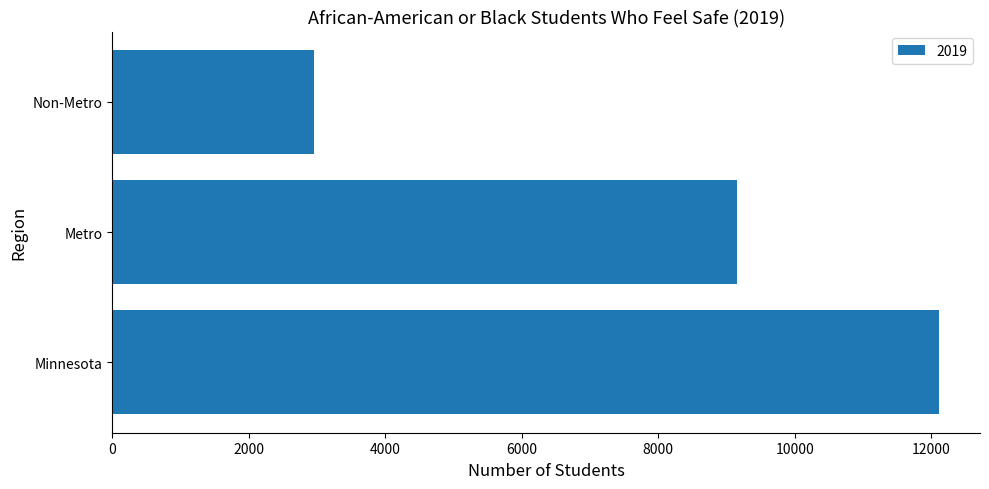

What value does the data have at Metro, to the nearest 10?

9160